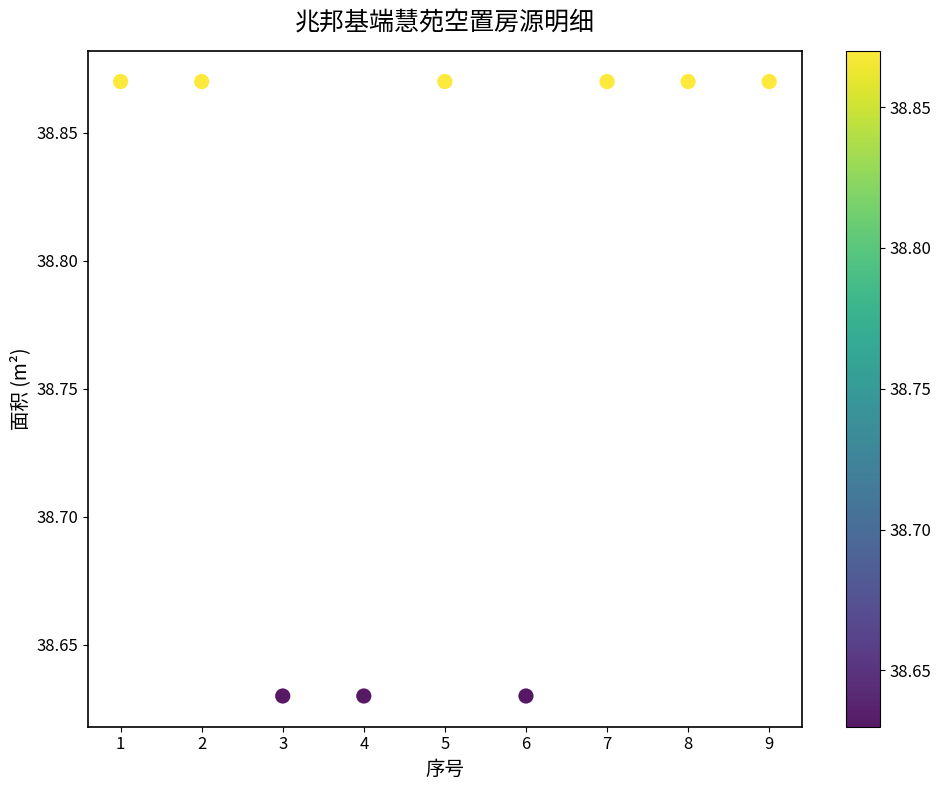

What is the range of X values (max minus min)?

8.0